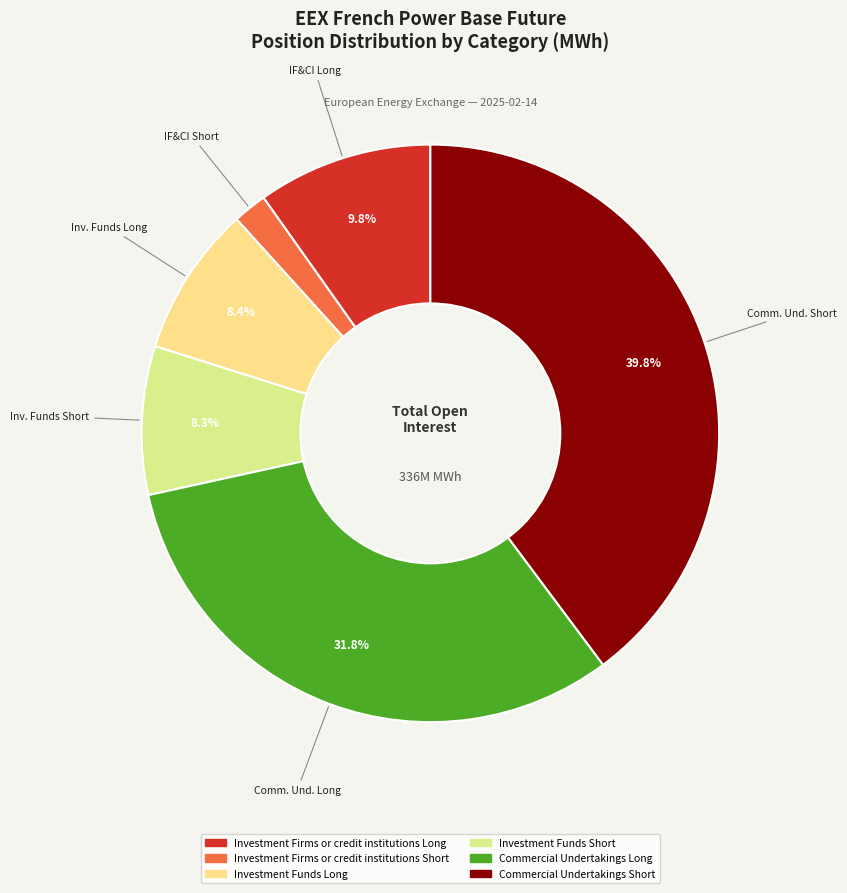

True or false: Investment Firms or credit institutions Long accounts for 10% of the total.

True